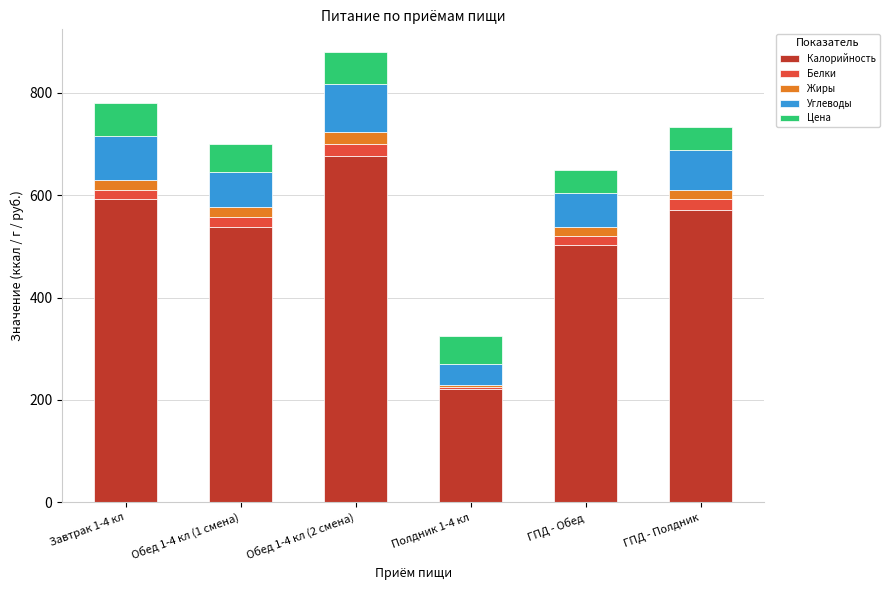

Reading left to right, list the values for the Калорийность series.

592.6	536.8	677.3	220.5	501.8	571.3